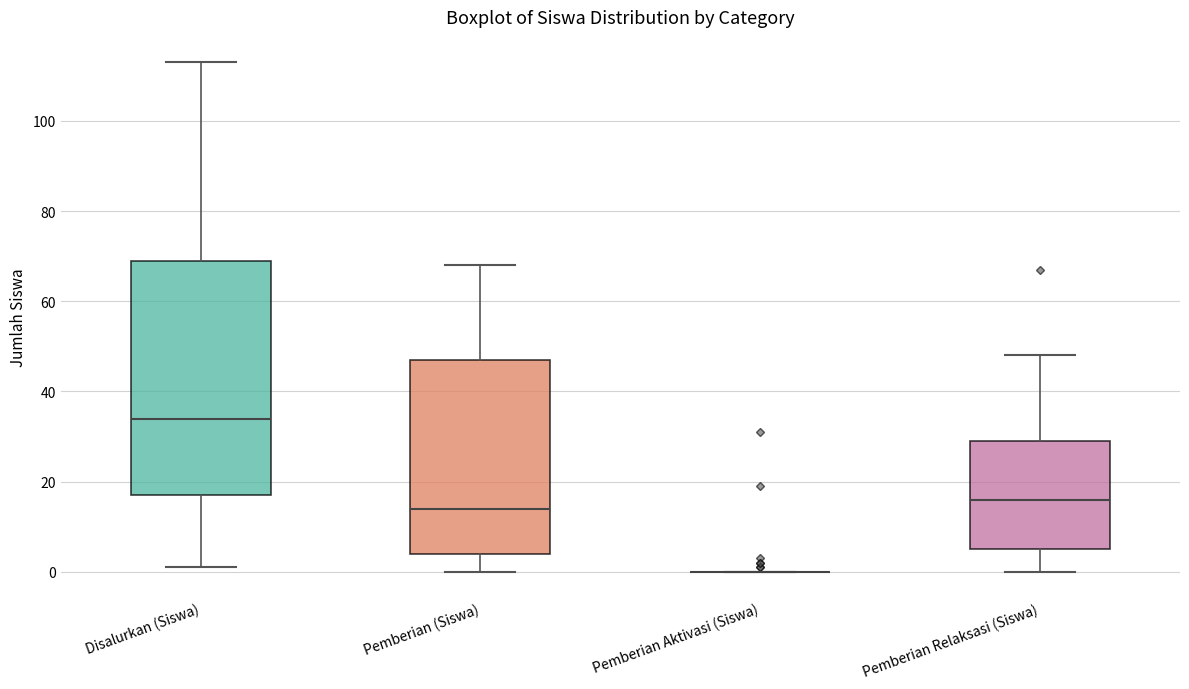

Where does the lower whisker of the box for Disalurkan (Siswa) end on the y-axis? The values are not printed on the chart, so give them approximately, as read against the axis.

2